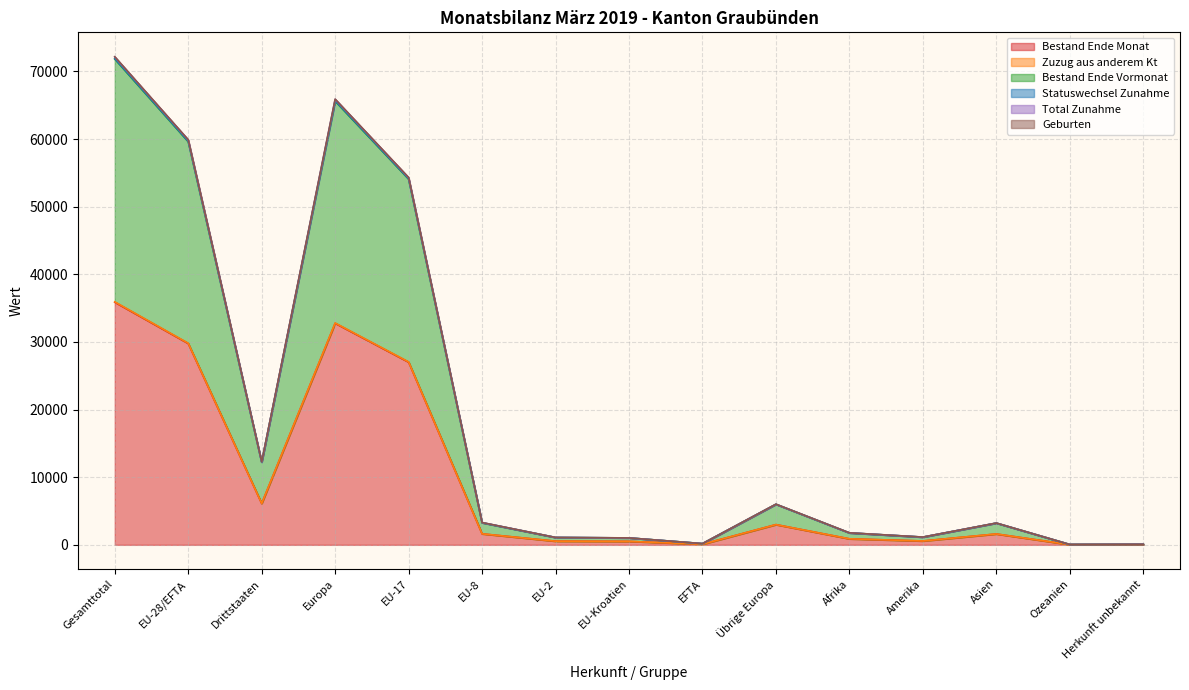

What is the difference between the highest and lowest values at Drittstaaten?

6166